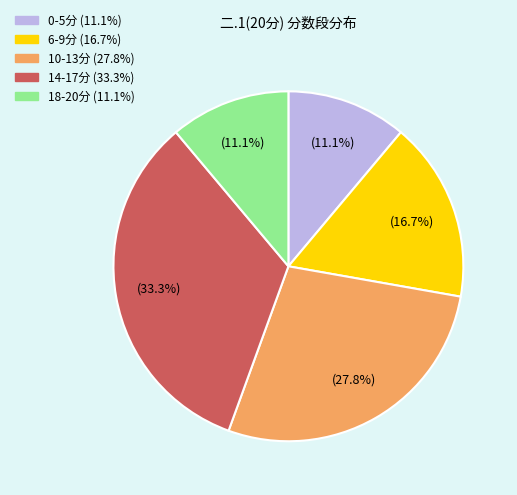

Does any single category account for the majority?

No